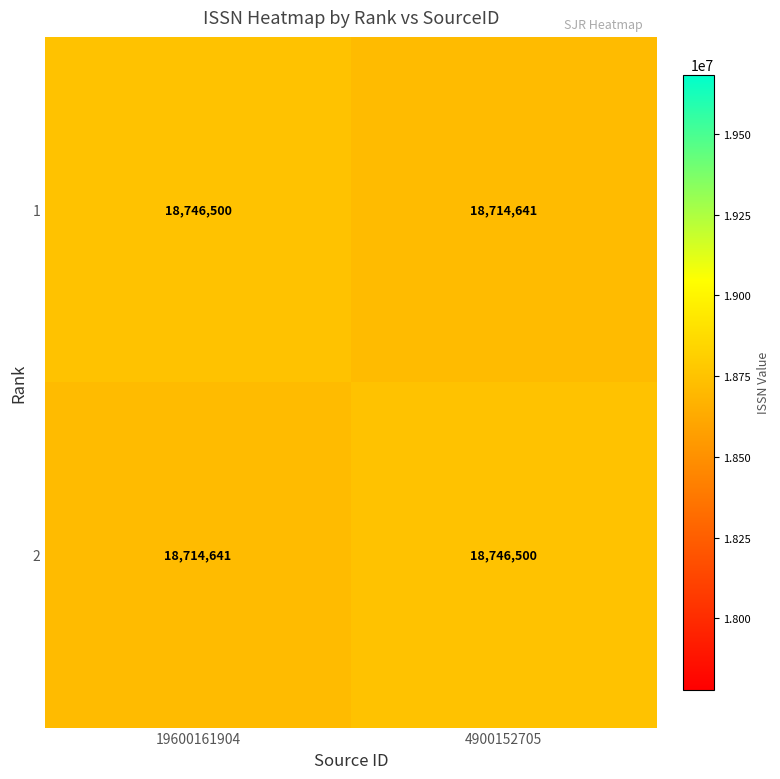

What is the sum of all 1 values?

37461141